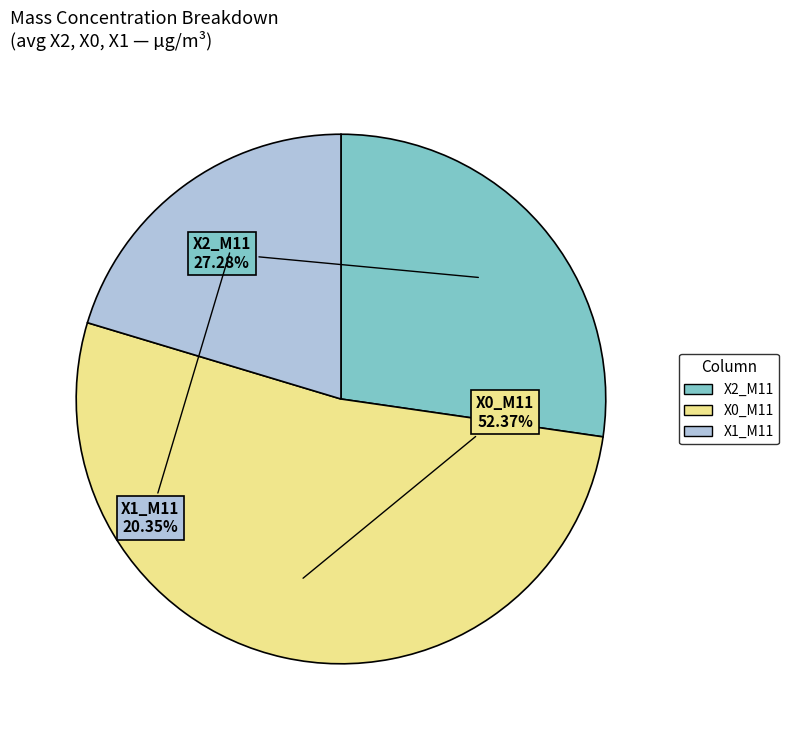

To the nearest percent, what is the difference between the largest and smallest slice percentages?

32%